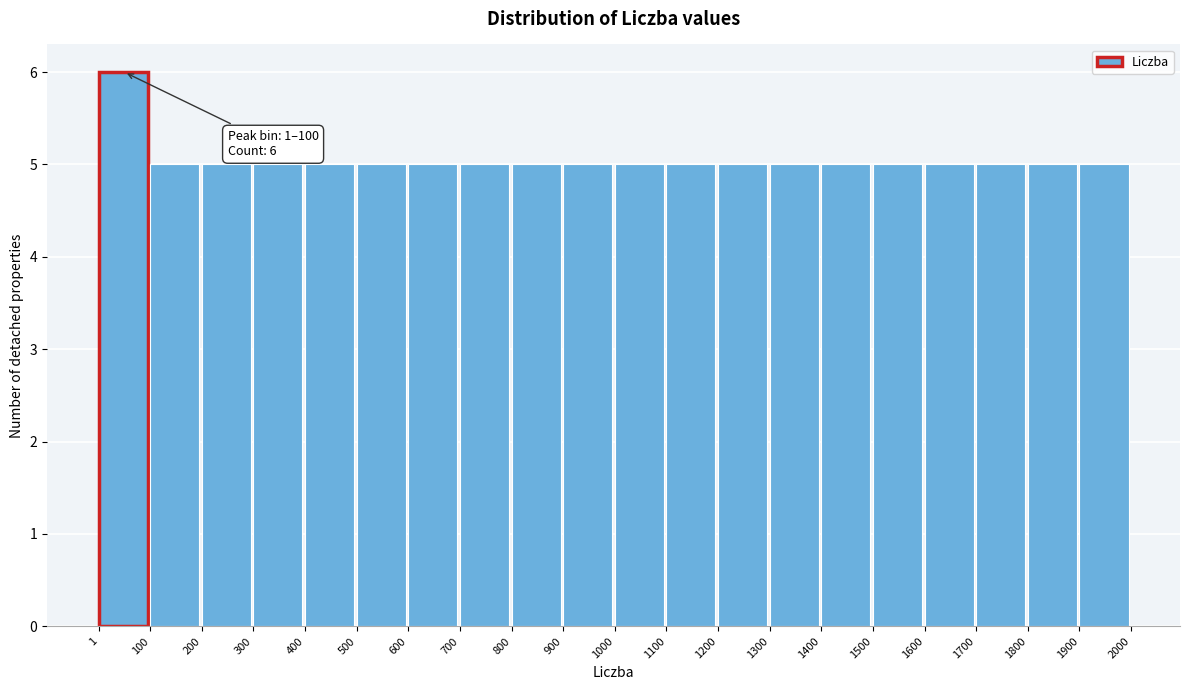

Over which range of the x-axis is the bar tallest?

1 to 100